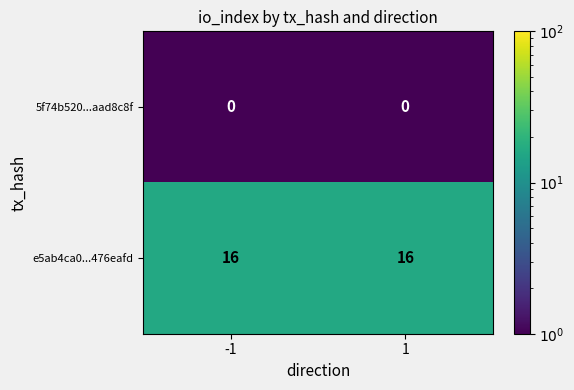

List the series in order of their peak value, highest first.

e5ab4ca0...476eafd, 5f74b520...aad8c8f